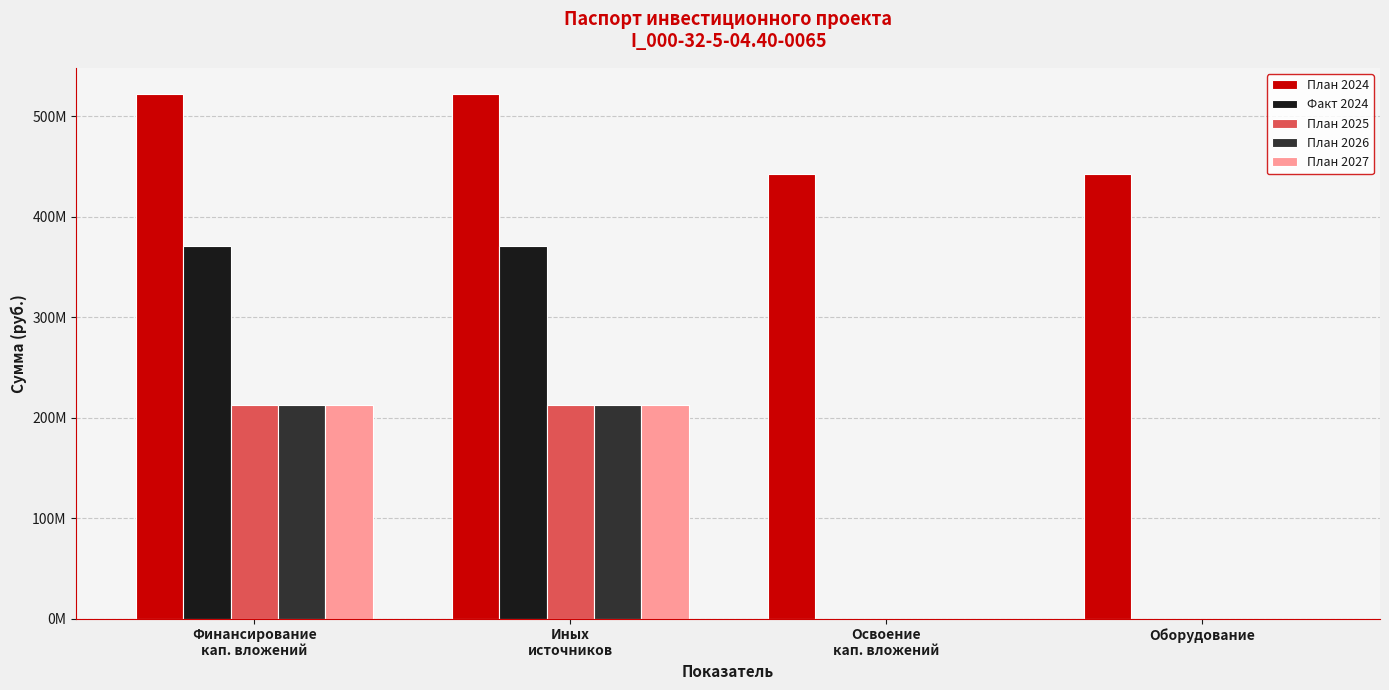

Is it true that Факт 2024 equals 370736411 at Финансирование
кап. вложений?

True